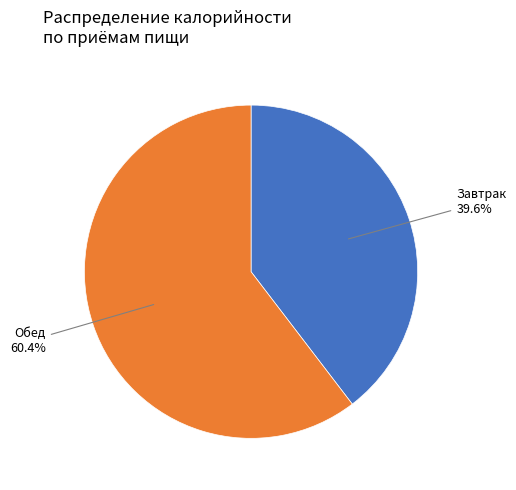

Is there any slice that represents more than half of the pie?

Yes